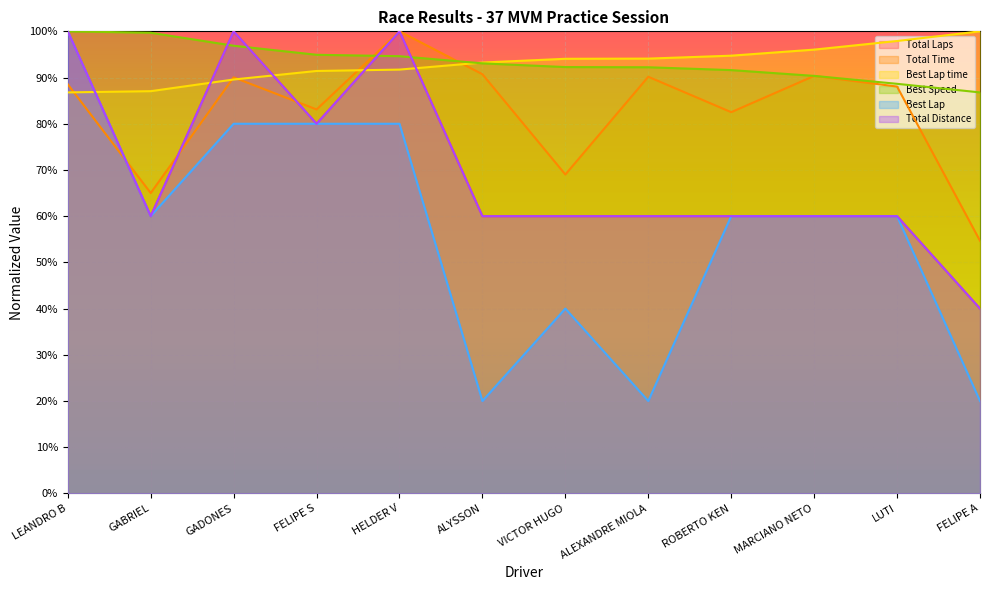

True or false: Total Laps and Best Lap time intersect in this chart.

True